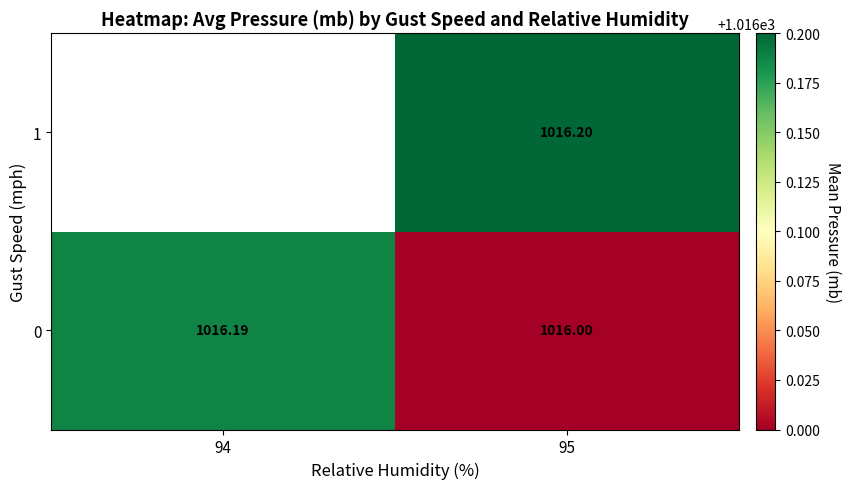

True or false: 0 has a value of 1016.0 at 95.

True